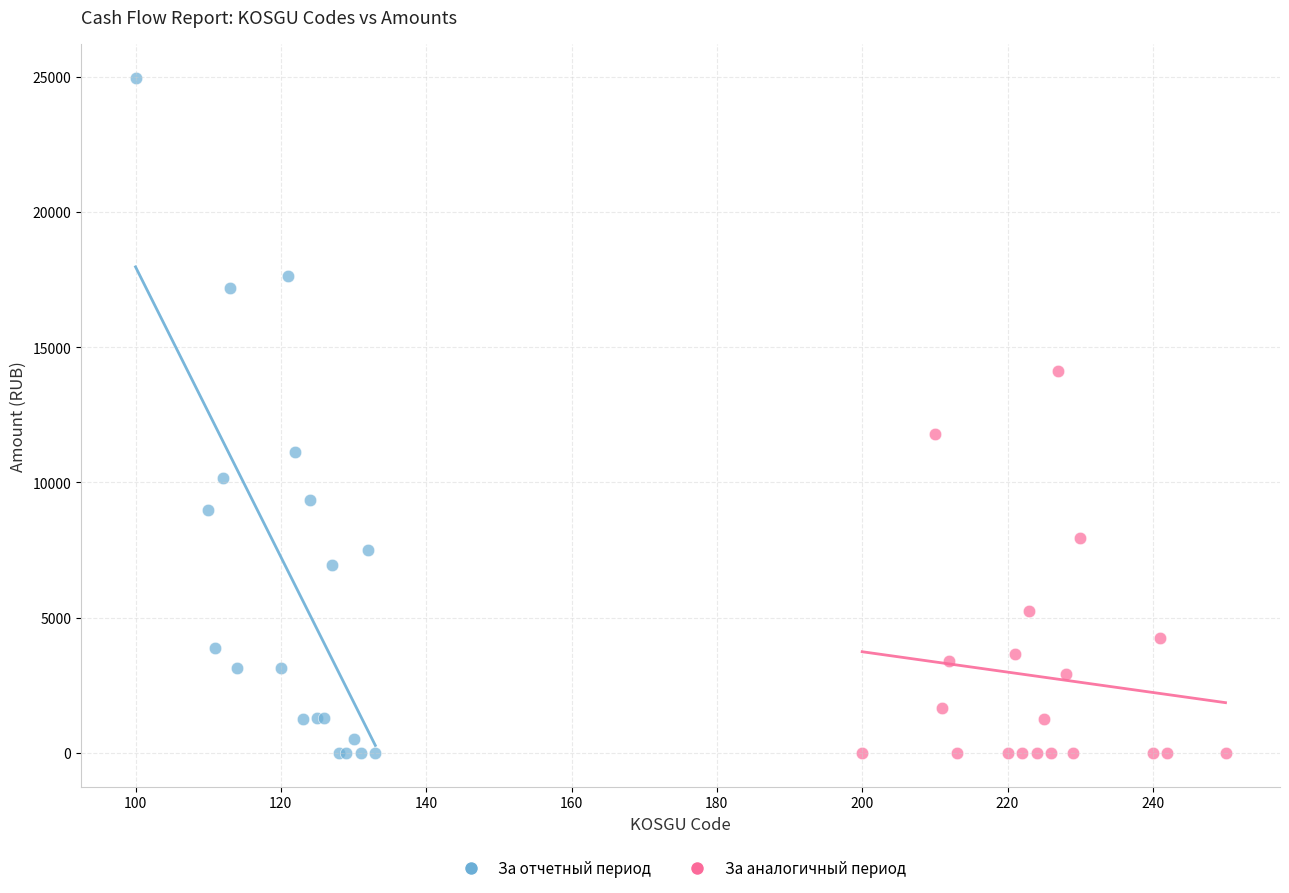

Which series has the largest Y range (max minus min)?

За отчетный период